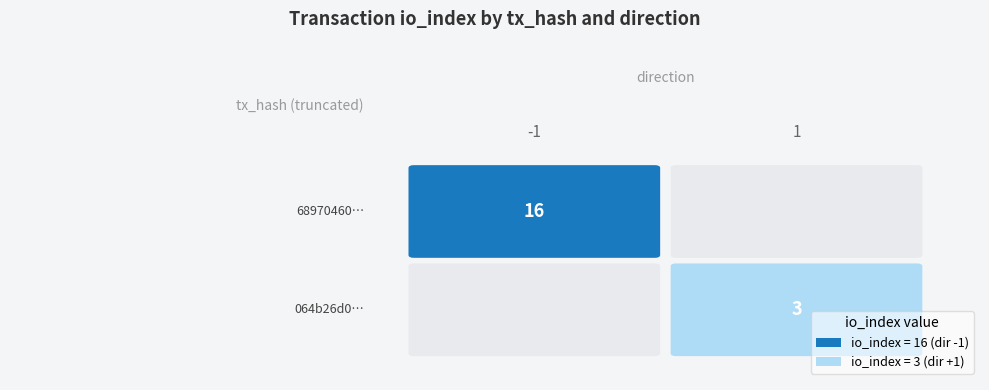

Rank the series at io_index from lowest to highest value.

064b26d04dd3fd58840db6fa7a2946029291724, 68970460c61793c2aea5d230e2c3a910da7c852